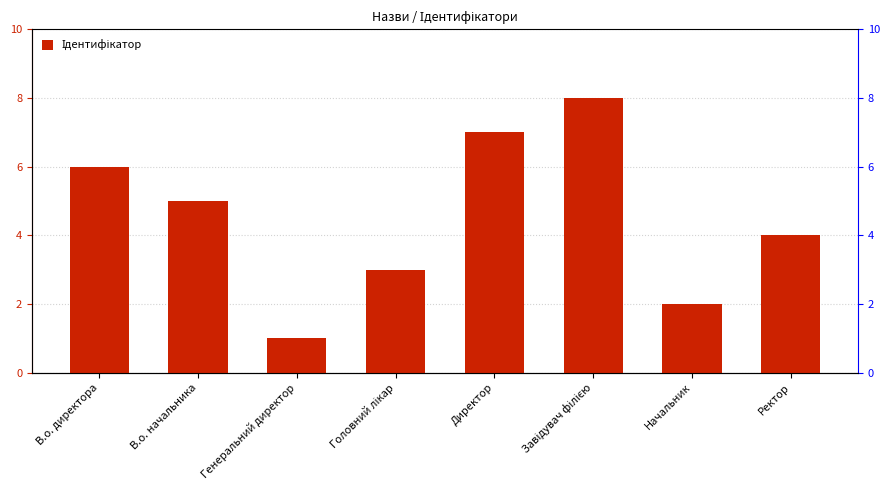

What is the minimum value shown in the chart?

1